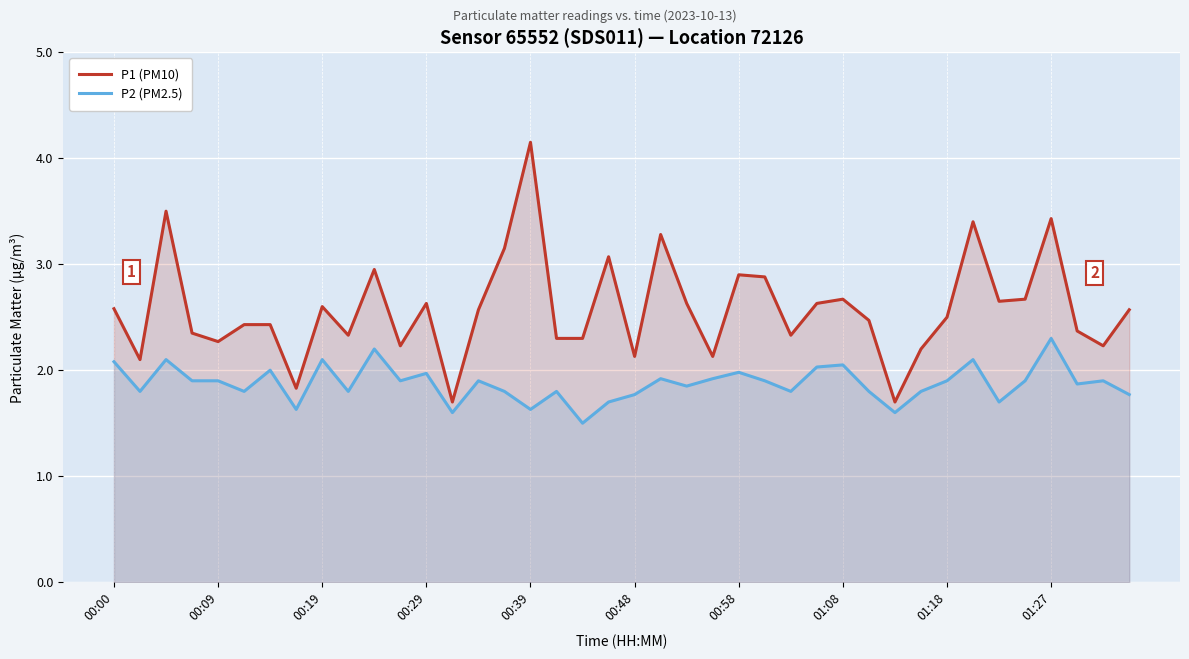

Rank the series by their maximum value, from highest to lowest.

P1 (PM10), P2 (PM2.5)